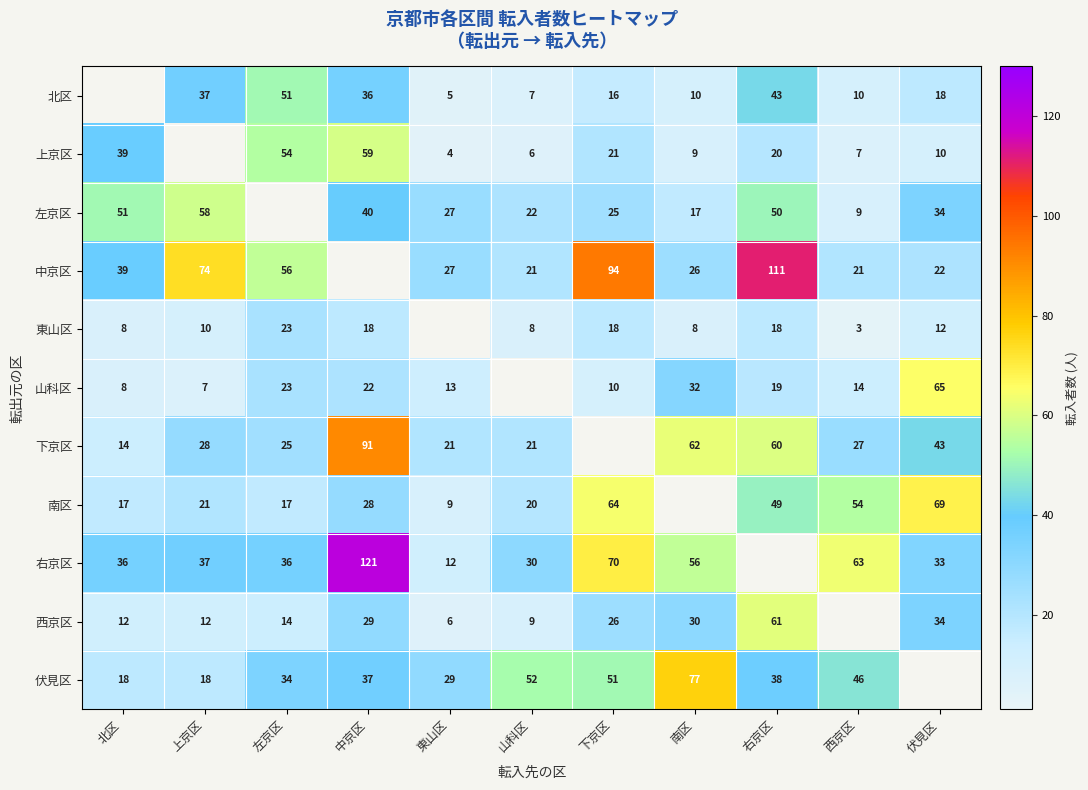

The value of 左京区 at 山科区 is 33. True or false?

False